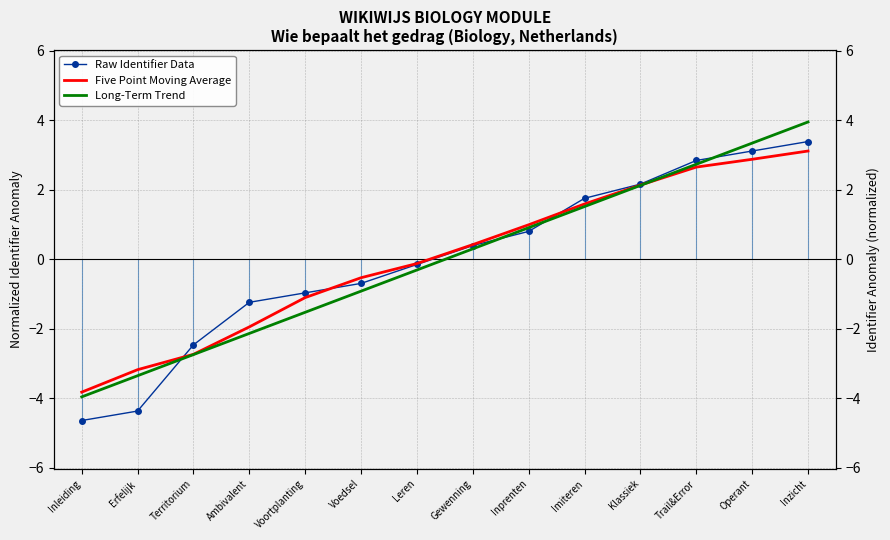

Which series ends up on top after the final intersection of Raw Identifier Data and Long-Term Trend?

Long-Term Trend